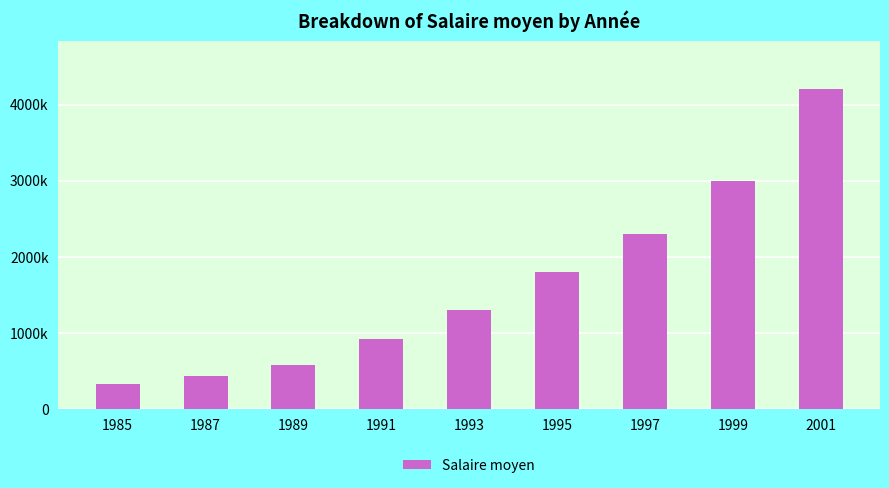

Which category has the highest value across all series?

2001